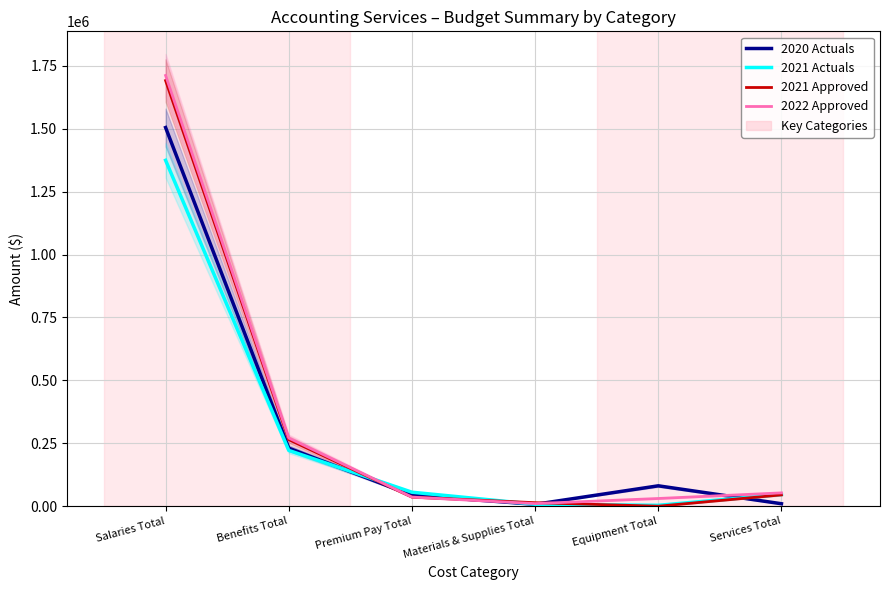

Where is 2021 Approved nearest to the value 845550?

Benefits Total